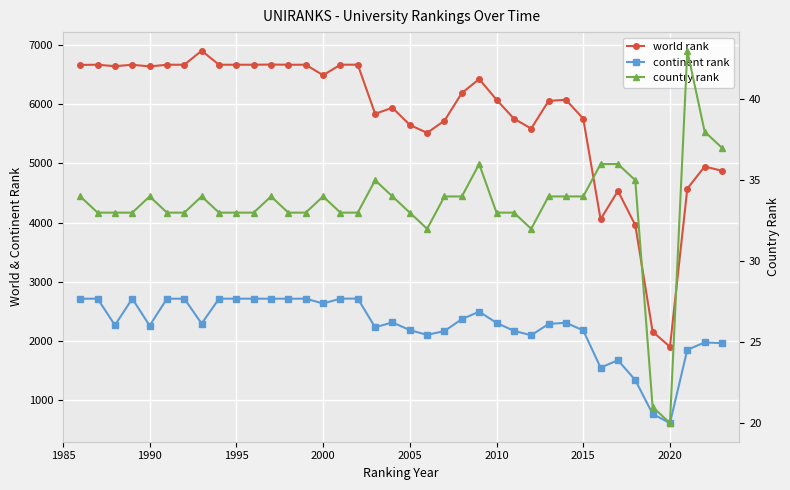

Rank the series by their maximum value, from lowest to highest.

country rank, continent rank, world rank